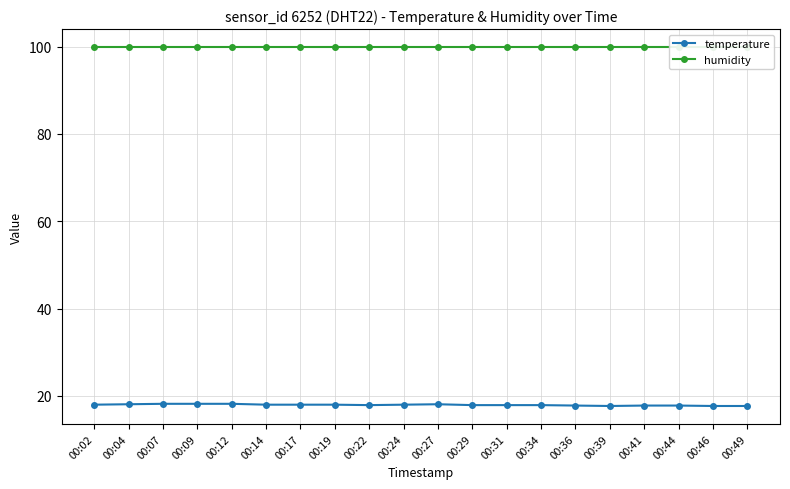

How many temperature values are between 17 and 18?

15